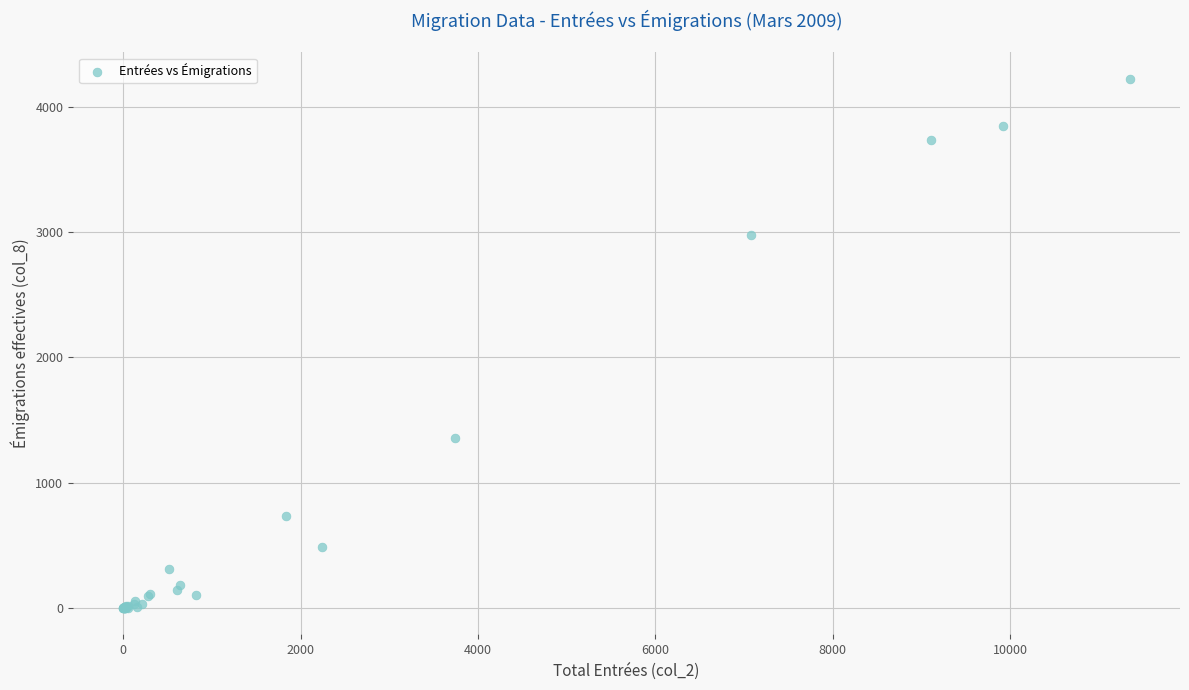

What Y value in the scatter plot is closest to 2111?

1354